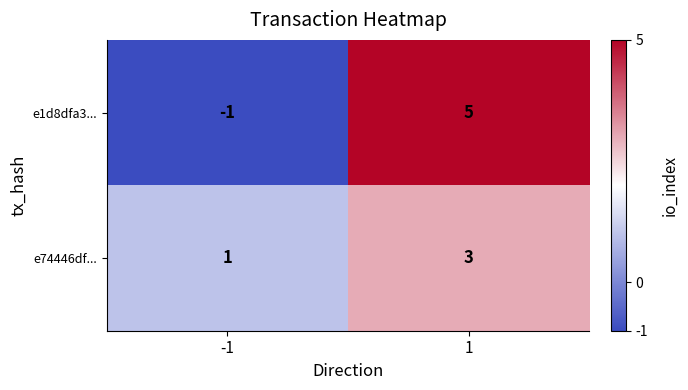

What is the sum of the e74446df... values at 1 and -1?

4